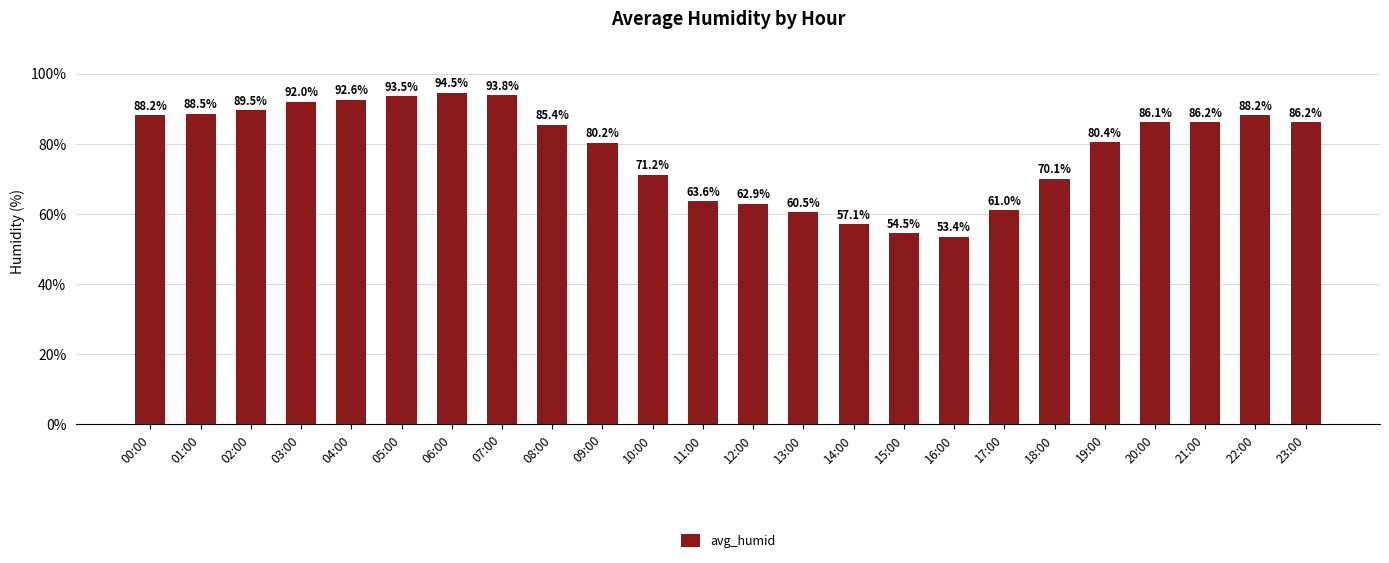

What is the average value?

78.3